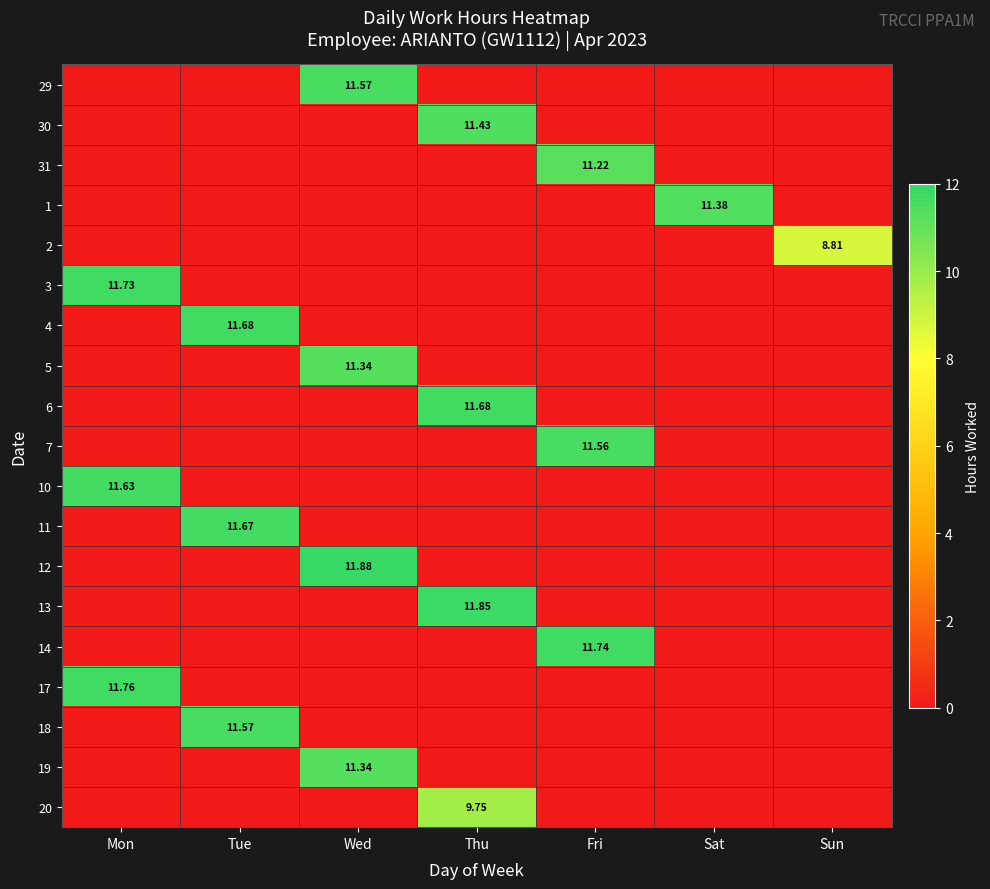

Between Thu and Sat, which series saw the biggest shift?

13